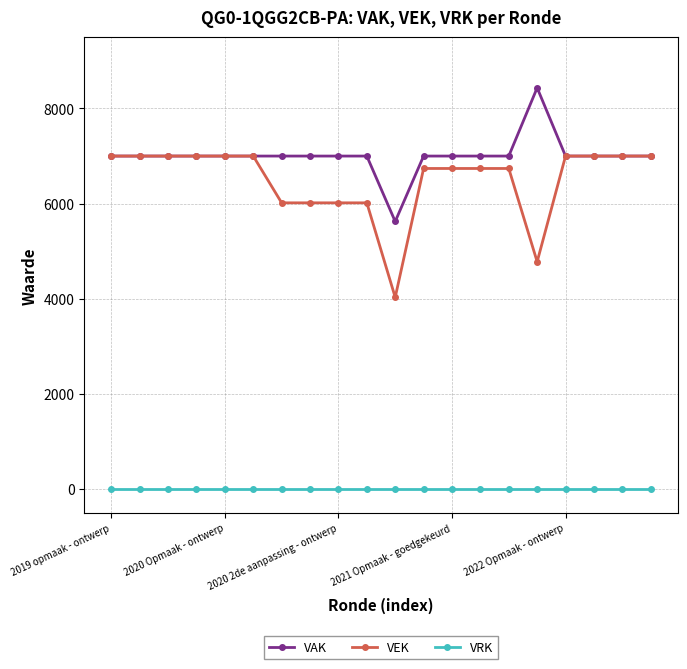

Which series has the widest spread of values?

VEK